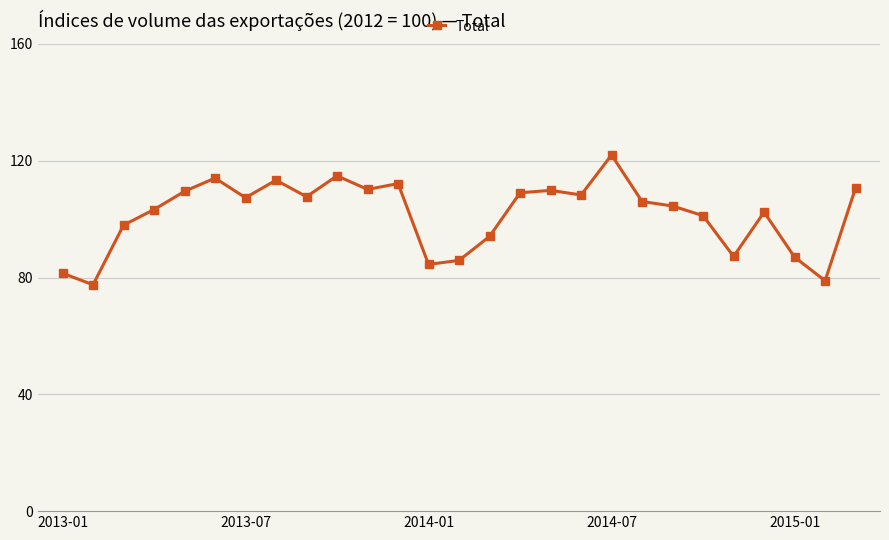

What is the smallest value displayed?

77.5